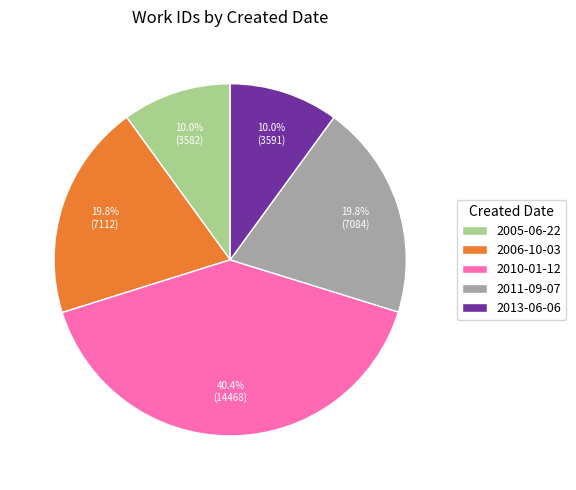

Which slice is the largest?

2010-01-12